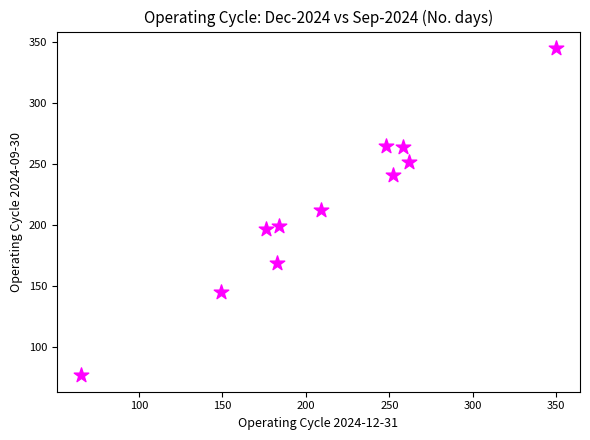

What is the range of Y values (max minus min)?

268